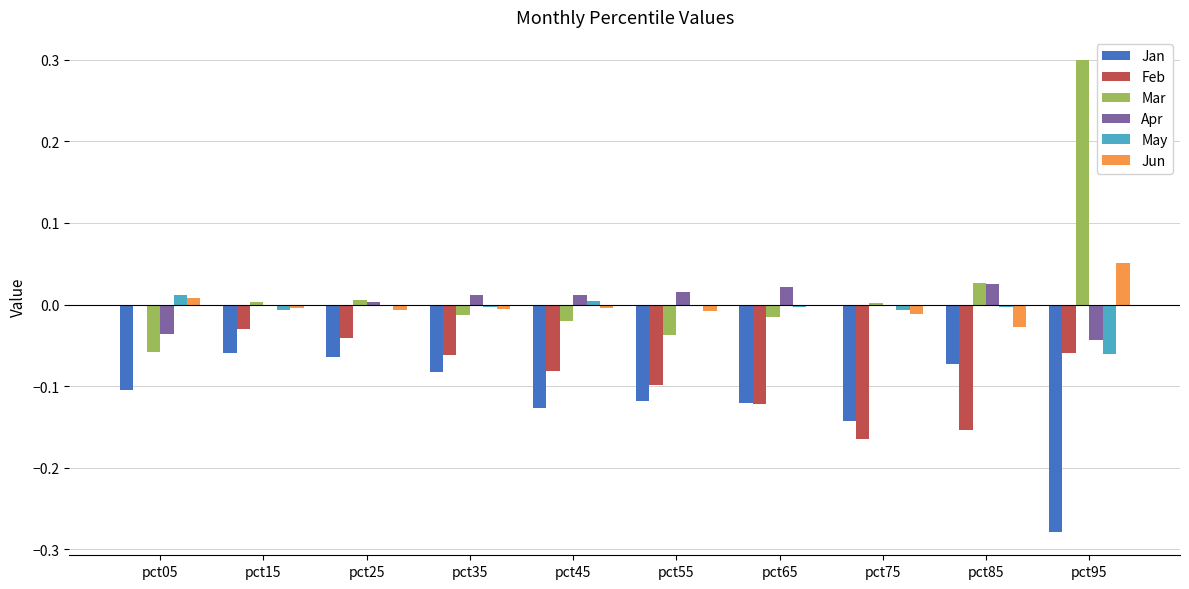

Are the bars horizontal?

No